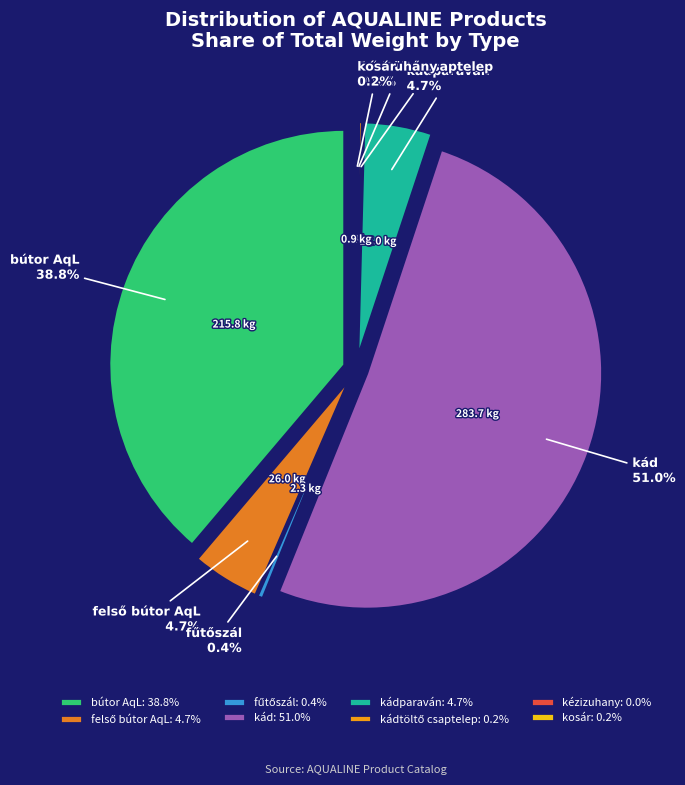

How many segments does this pie chart have?

8